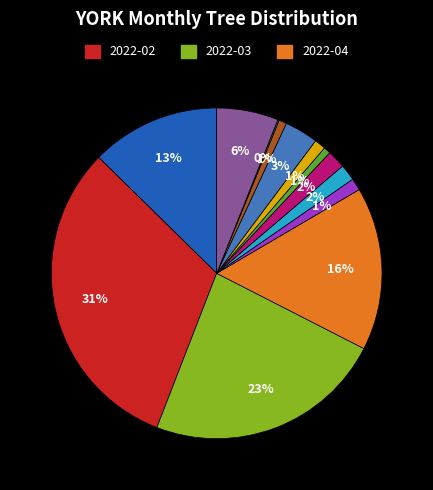

Does any single category account for the majority?

No